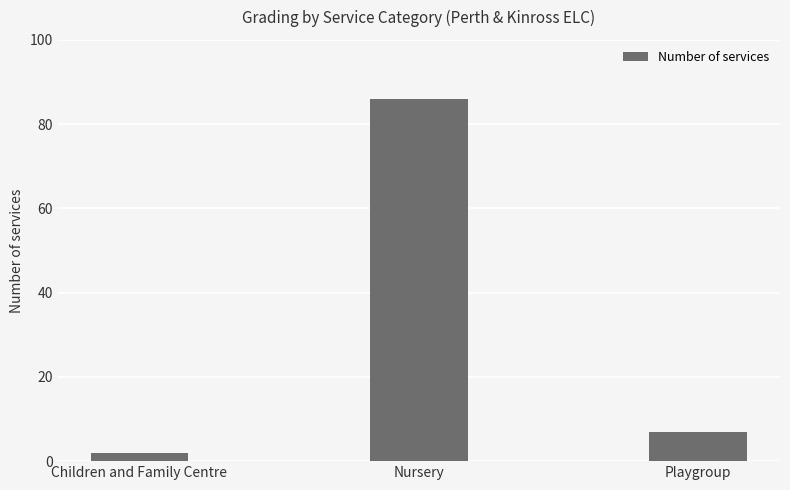

Which category has the highest value across all series?

Nursery